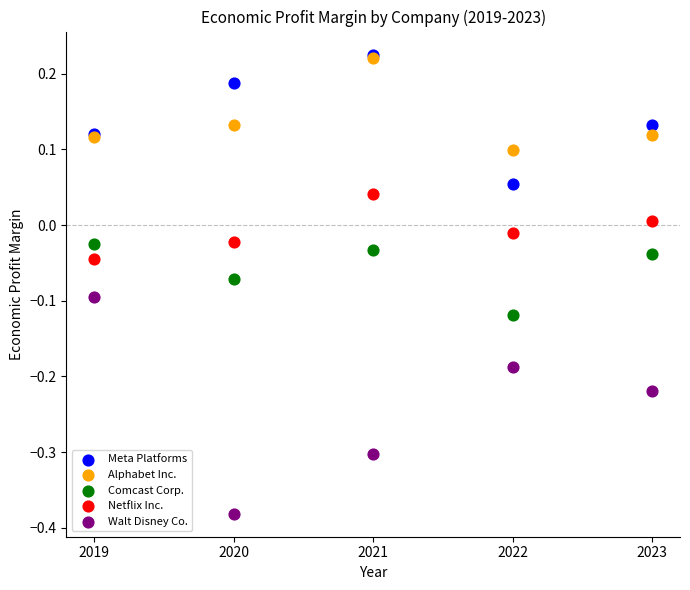

Which series reaches the minimum Y coordinate?

Walt Disney Co.